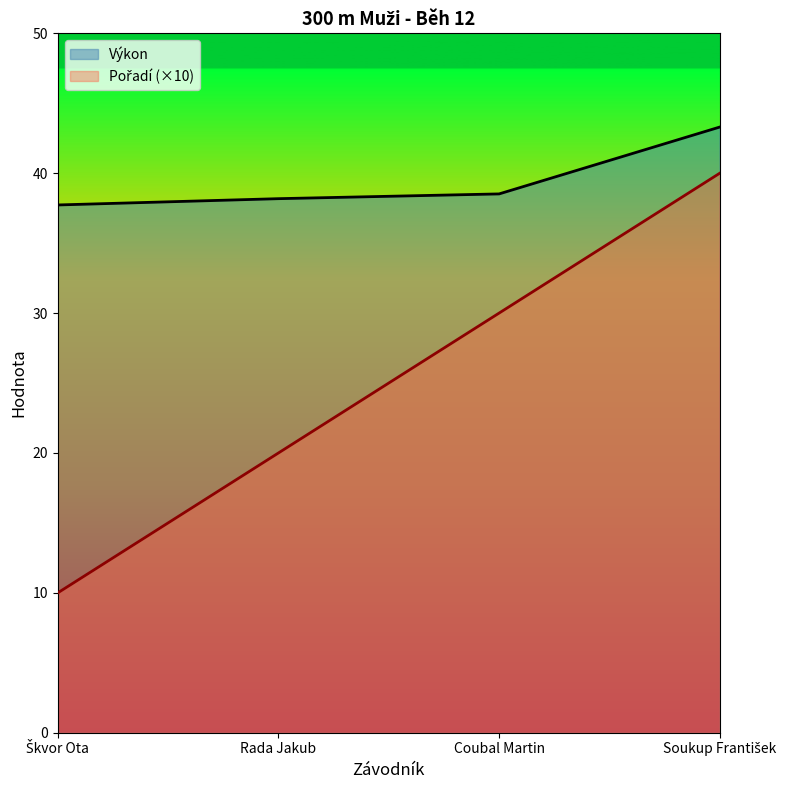

Rank the series at Rada Jakub from highest to lowest value.

Výkon, Pořadí